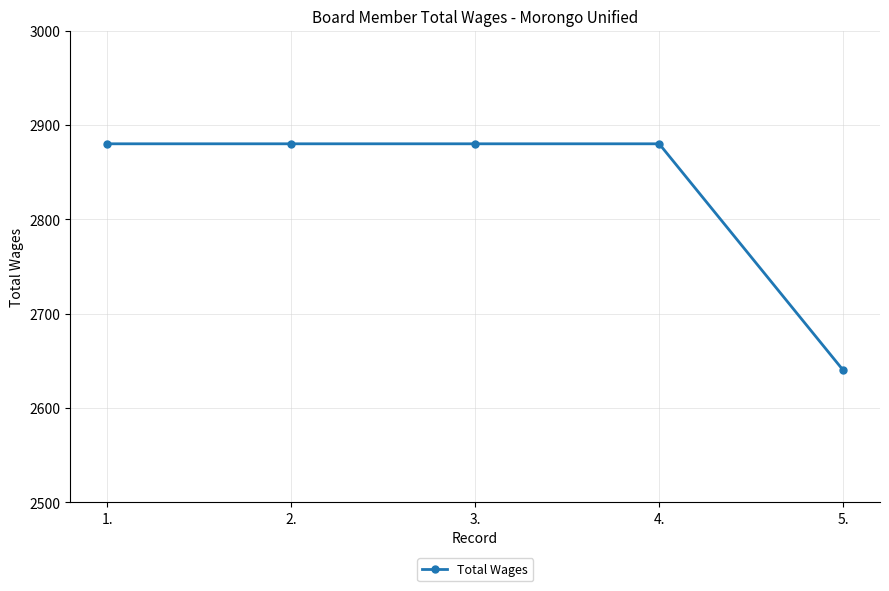

True or false: the data shows 2880 at 4..

True